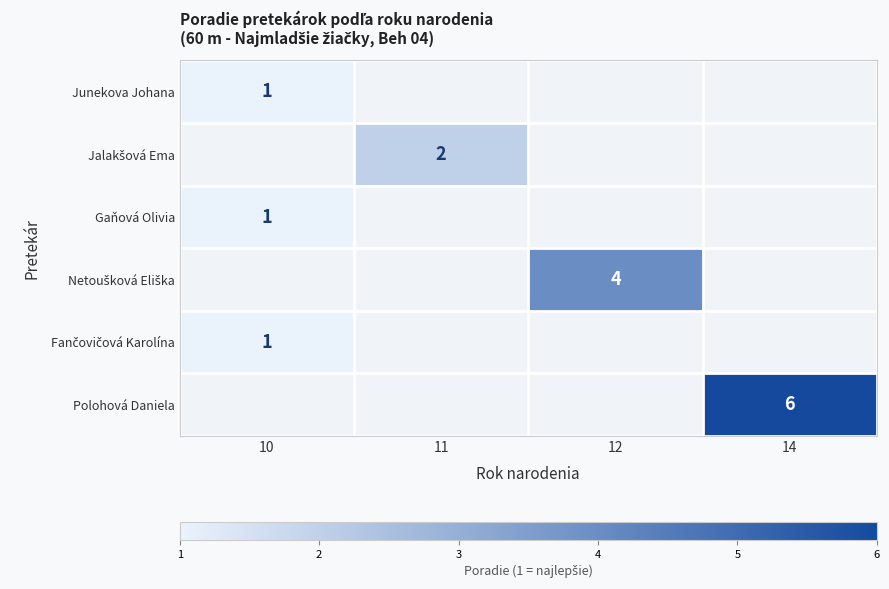

The value of Junekova Johana at 10 is 2. True or false?

False